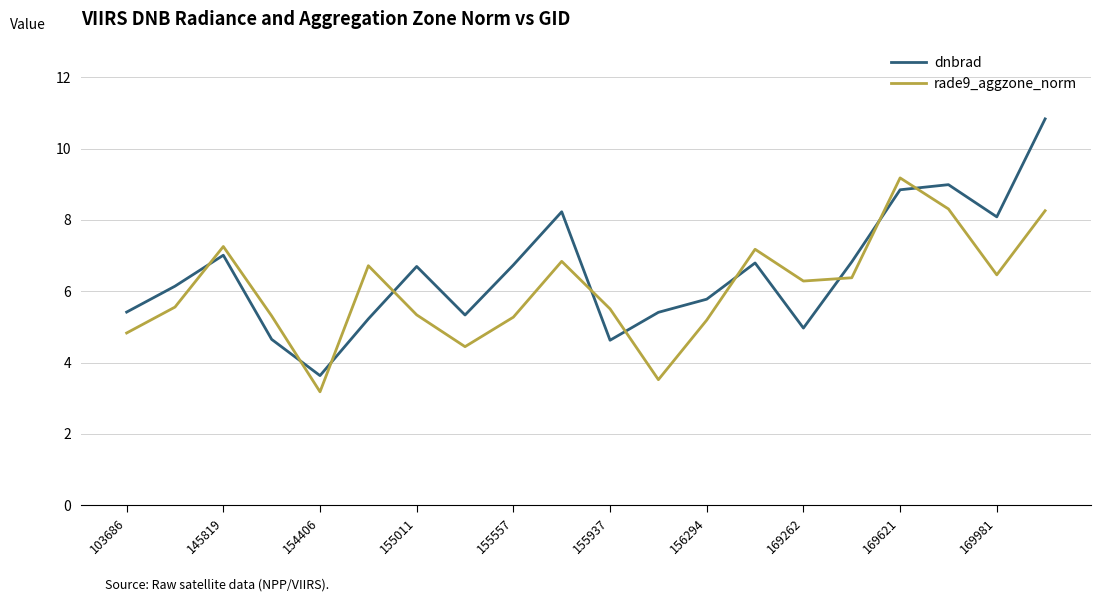

Which series has the largest range (max minus min)?

dnbrad